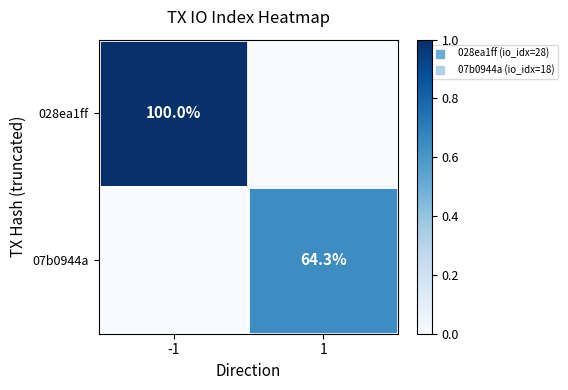

The value of 07b0944a at -1 is 0.2. True or false?

False